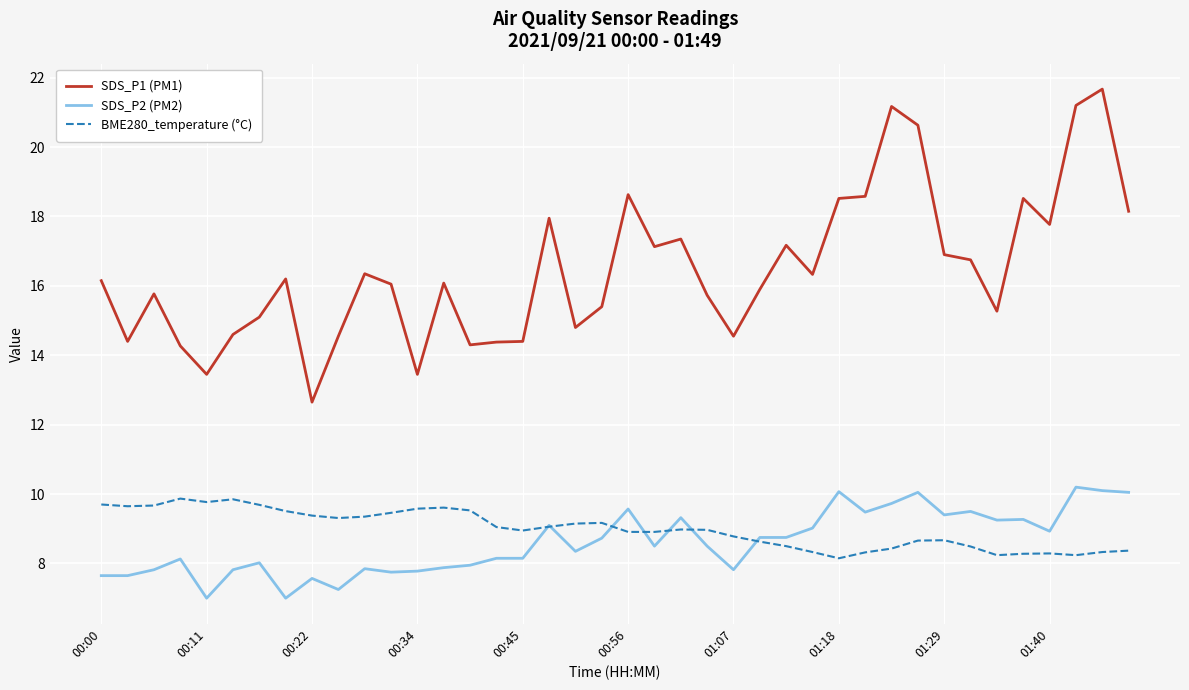

How many categories are shown in the chart?

40